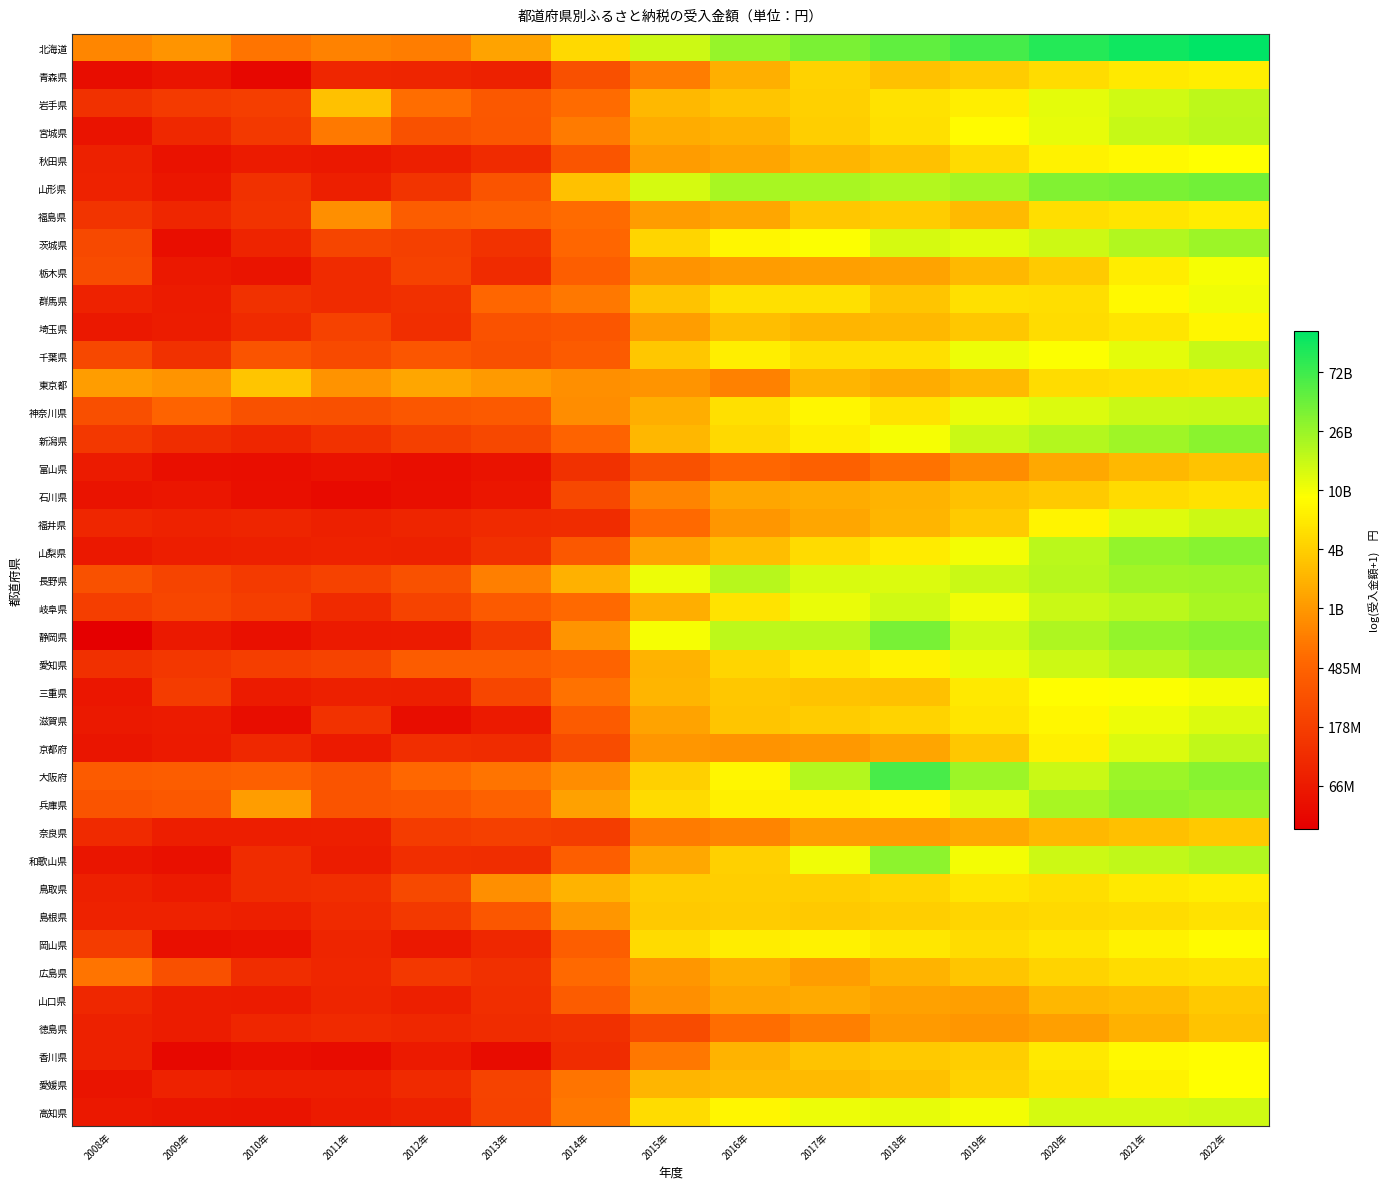

At which category is the sum across all series the highest?

2022年